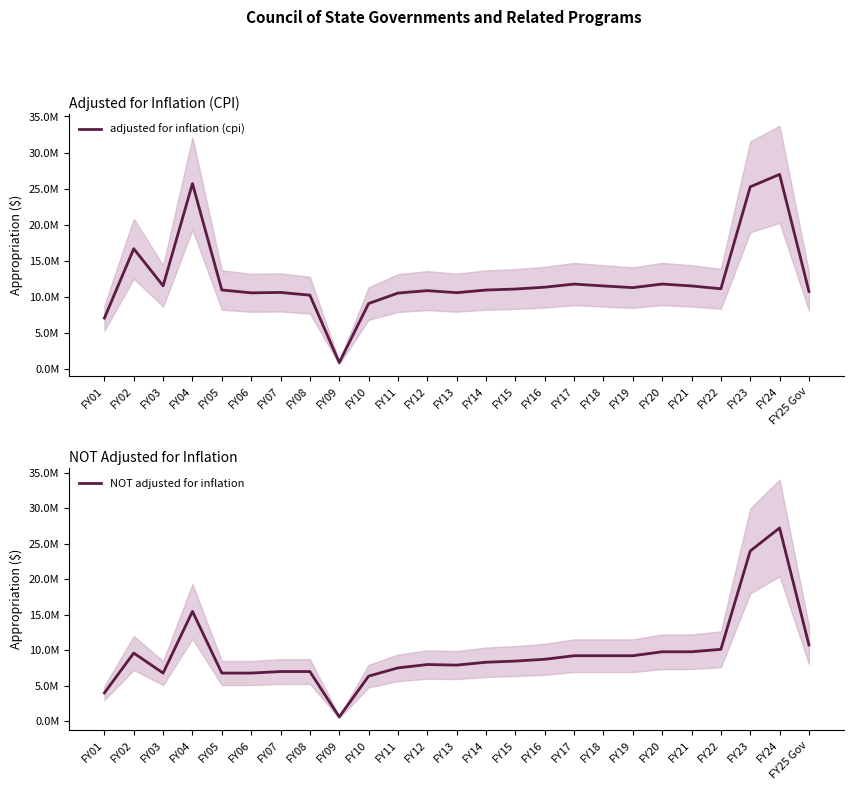

Which category has the lowest value in the NOT adjusted for inflation series?

FY09